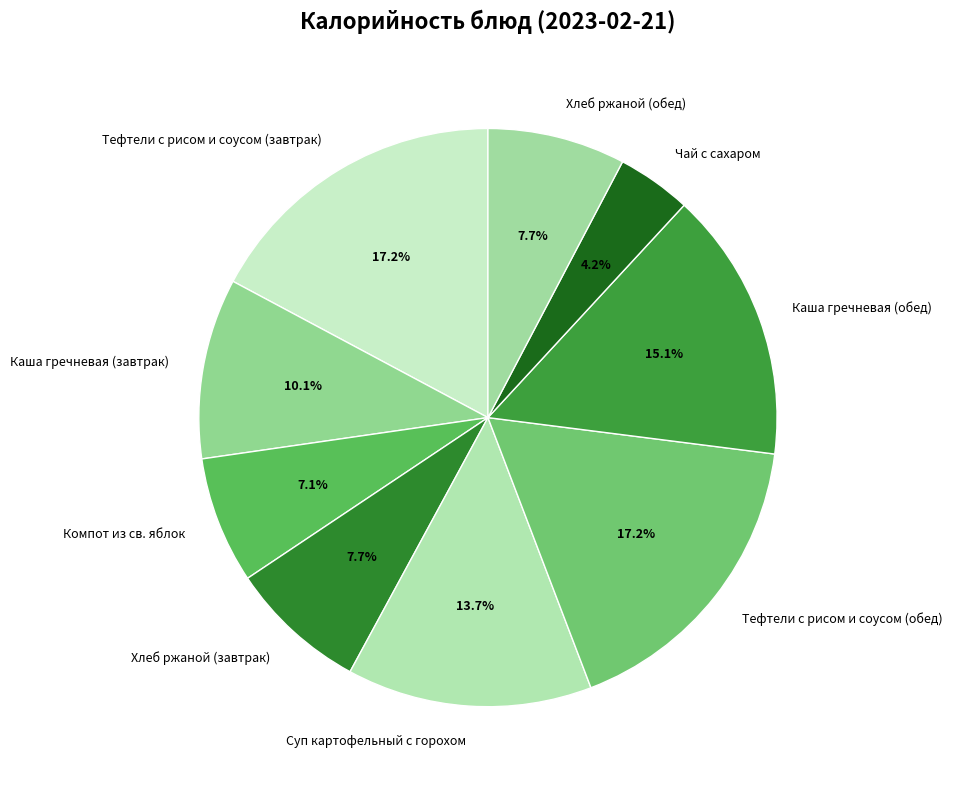

Combined, do Хлеб ржаной (завтрак) and Тефтели с рисом и соусом (завтрак) account for over 50%?

No